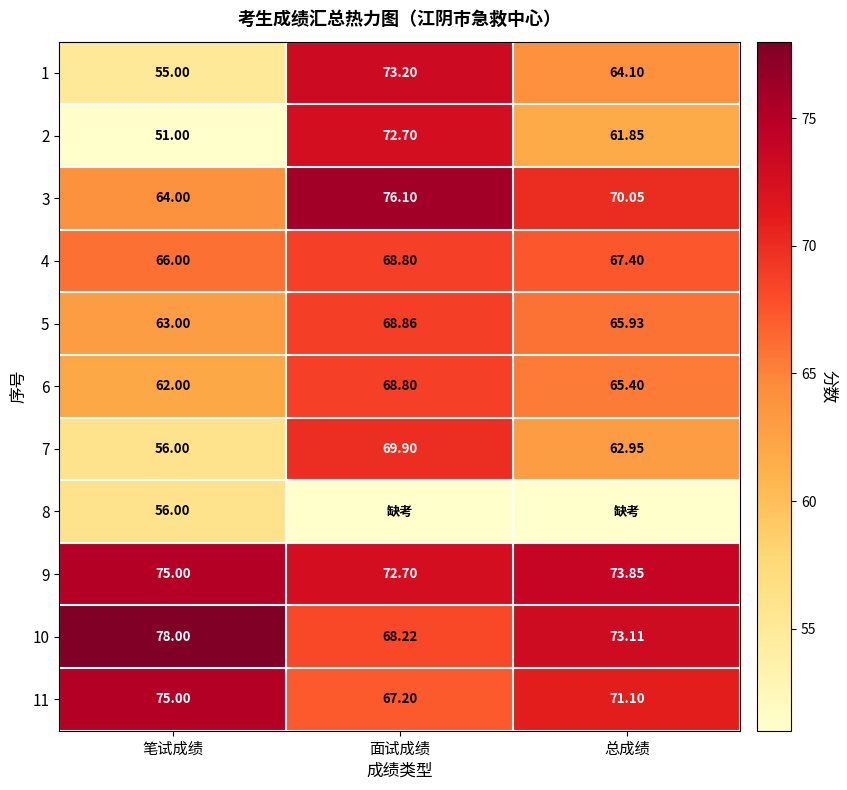

What is the highest value of the 5 series?

68.9